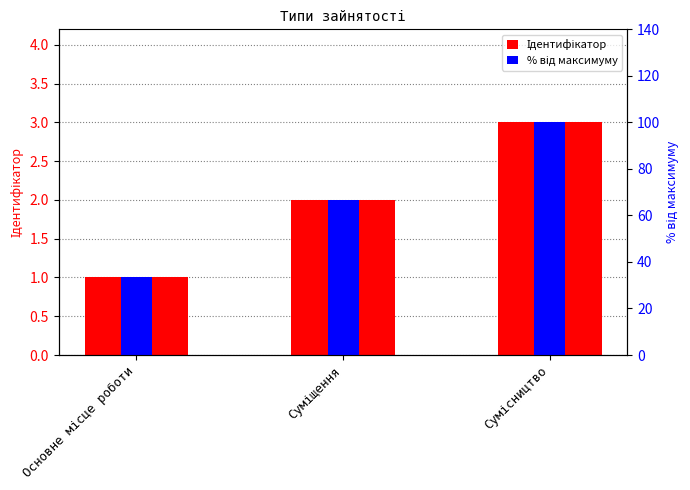

What value does the Ідентифікатор series have at Суміщення?

2.0